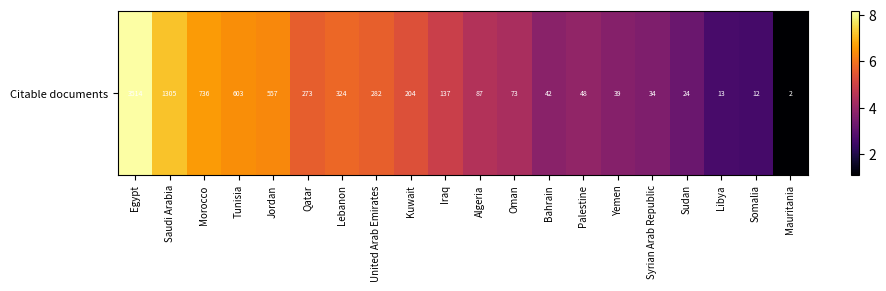

What is the difference between the maximum and minimum values?

7.1